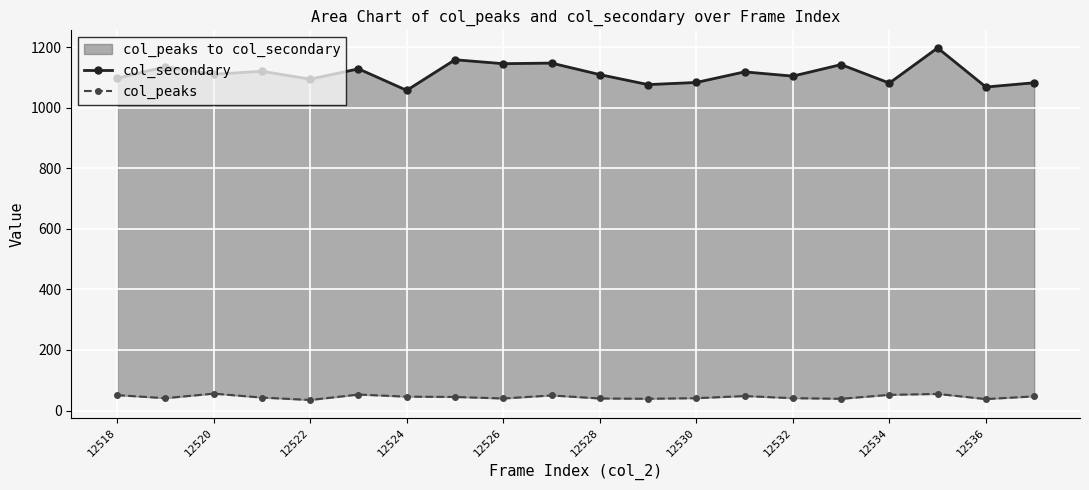

How many categories are shown in the chart?

20